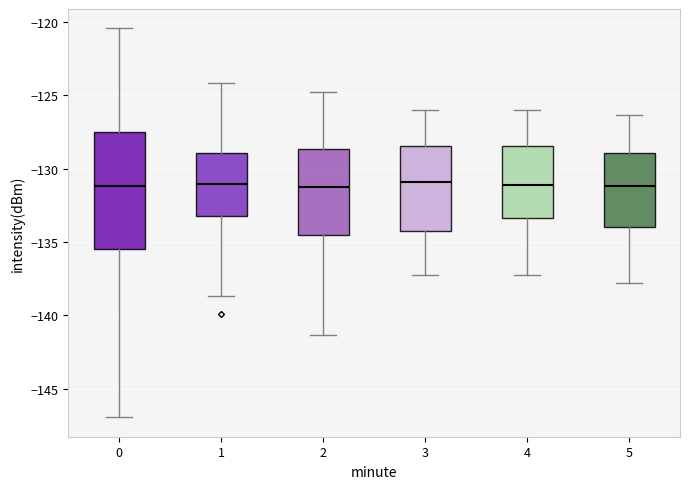

Comparing the boxes themselves (not the whiskers), which one is the tallest?

0